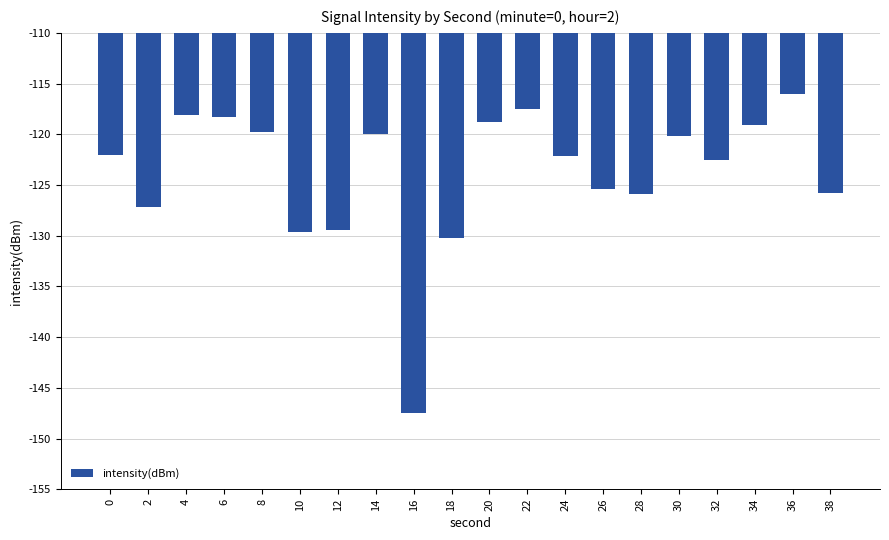

What is the approximate value at 20?

-118.8